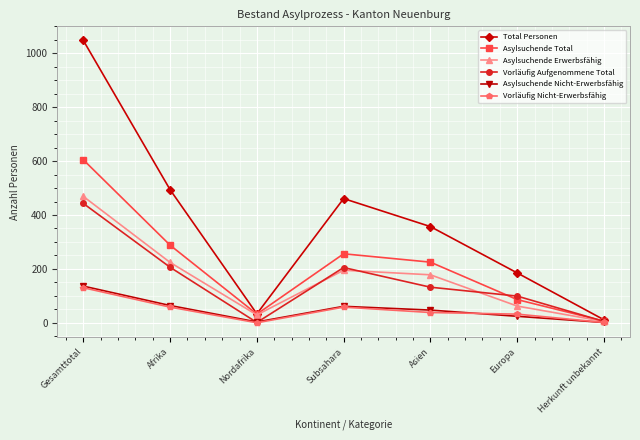

Read the Total Personen value at Nordafrika.

33